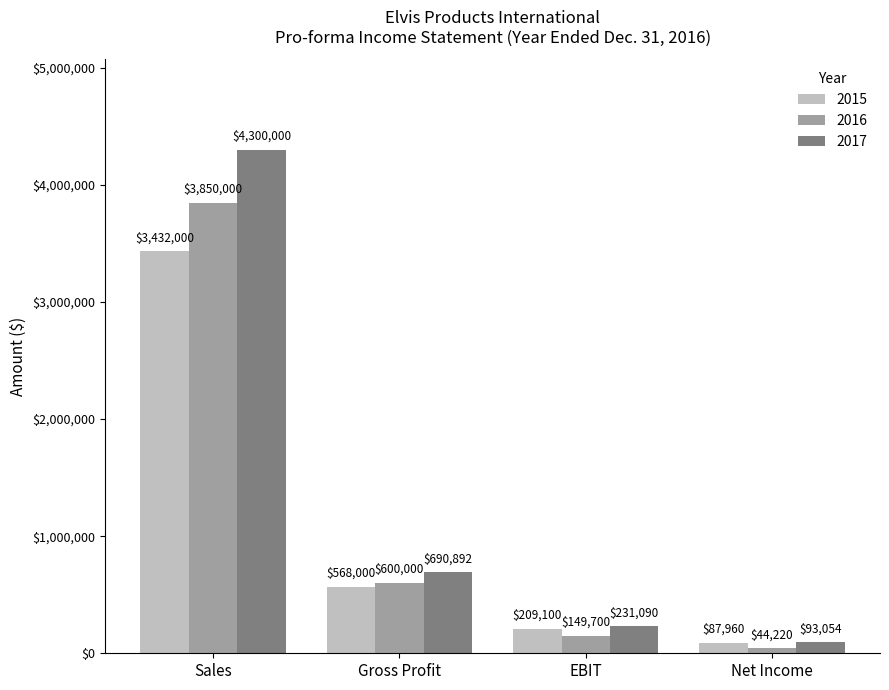

What is the difference between the second highest and minimum values in the 2015 series?

480040.0